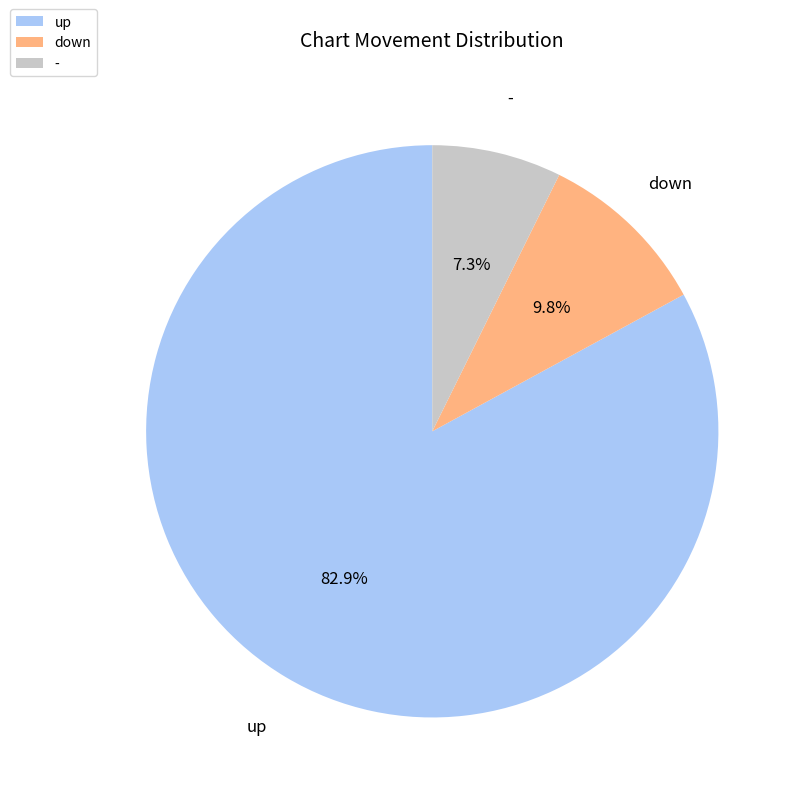

Do - and down together represent more than half of the pie?

No